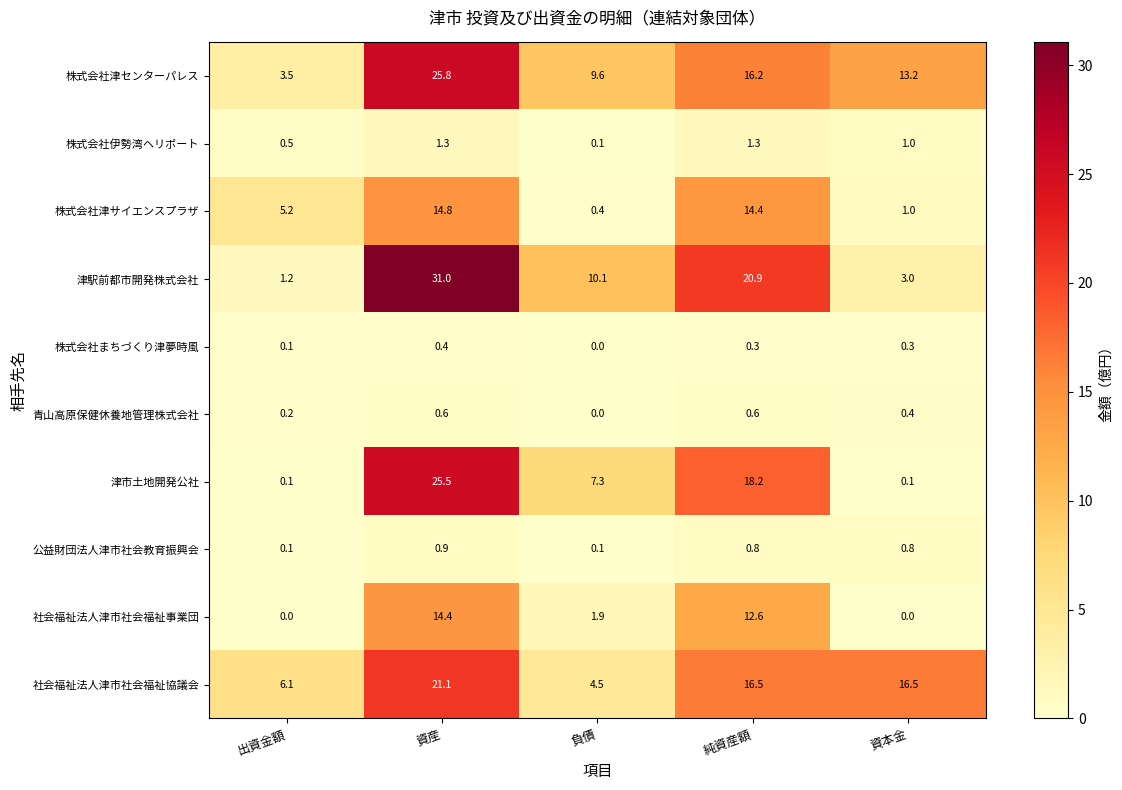

How many values in the 株式会社津センターパレス series are below 13?

2